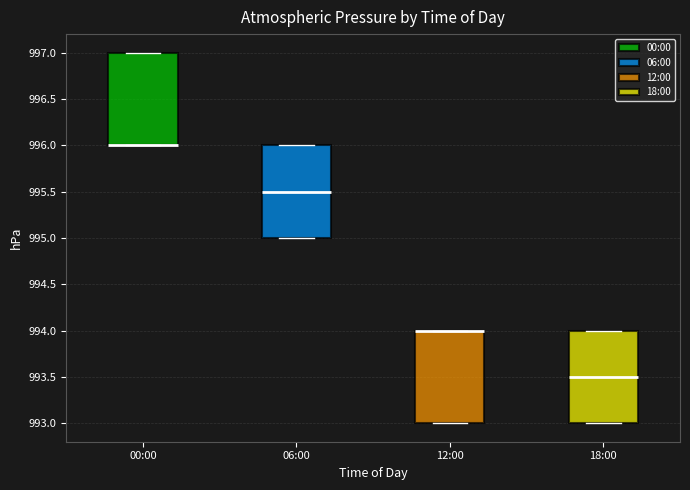

Reading left to right, transcribe this box plot: for each box, give where its median line is, the range the box spans, and where its two whiskers end, as read against the y-axis. The values are not printed on the chart, so give them approximately, as read against the axis.

00:00: median 996.0 (drawn on the box's lower edge), box 996.0 to 997.0, whiskers 996.0 to 997.0
06:00: median 995.5, box 995.0 to 996.0, whiskers 995.0 to 996.0
12:00: median 994.0 (drawn on the box's upper edge), box 993.0 to 994.0, whiskers 993.0 to 994.0
18:00: median 993.5, box 993.0 to 994.0, whiskers 993.0 to 994.0